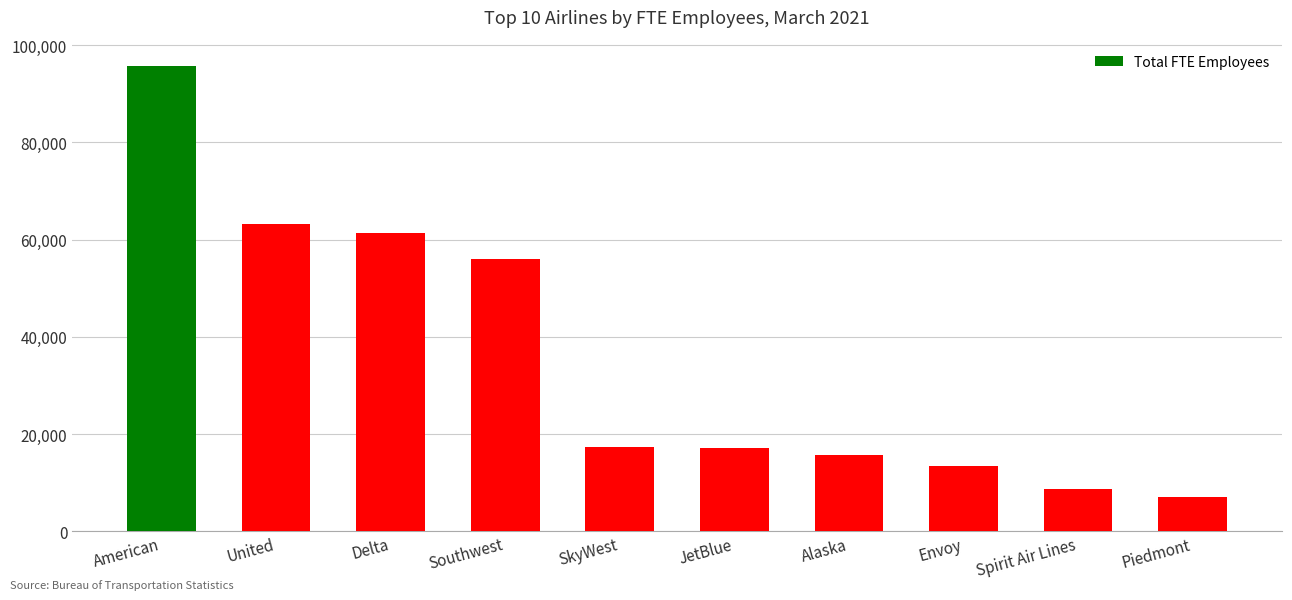

What is the value of the 2nd bar from the left?

63229